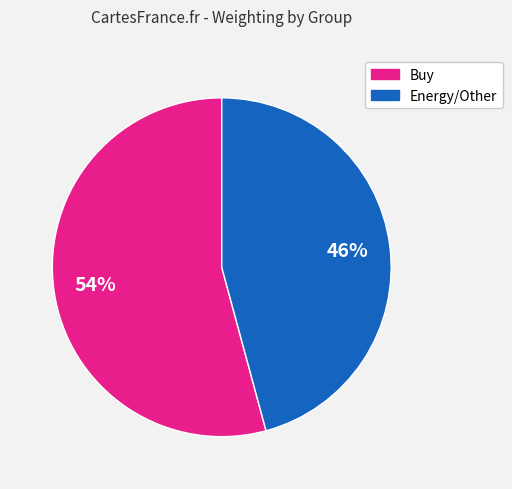

To the nearest percent, what is the average slice percentage?

50%